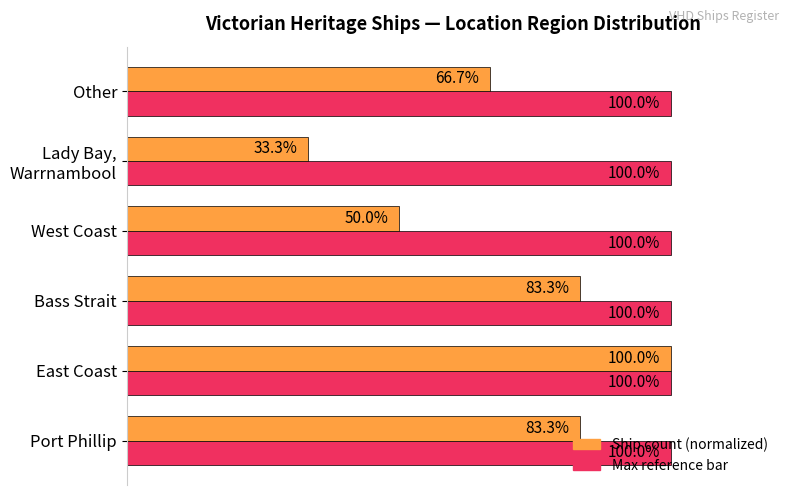

At which category is the sum across all series the highest?

East Coast